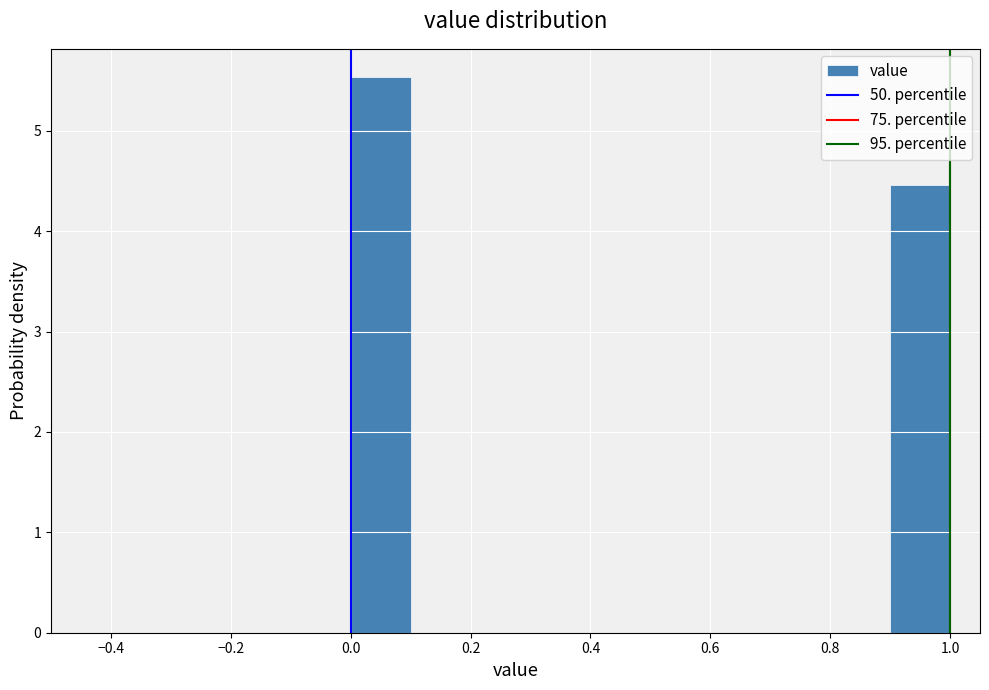

Reading left to right, transcribe this chart: for each bar, give the range it covers on the x-axis and its height. The values are not printed on the chart, so give them approximately, as read against the axis.

0.0 to 0.1: 5.5
0.1 to 0.2: 0
0.2 to 0.3: 0
0.3 to 0.4: 0
0.4 to 0.5: 0
0.5 to 0.6: 0
0.6 to 0.7: 0
0.7 to 0.8: 0
0.8 to 0.9: 0
0.9 to 1.0: 4.5